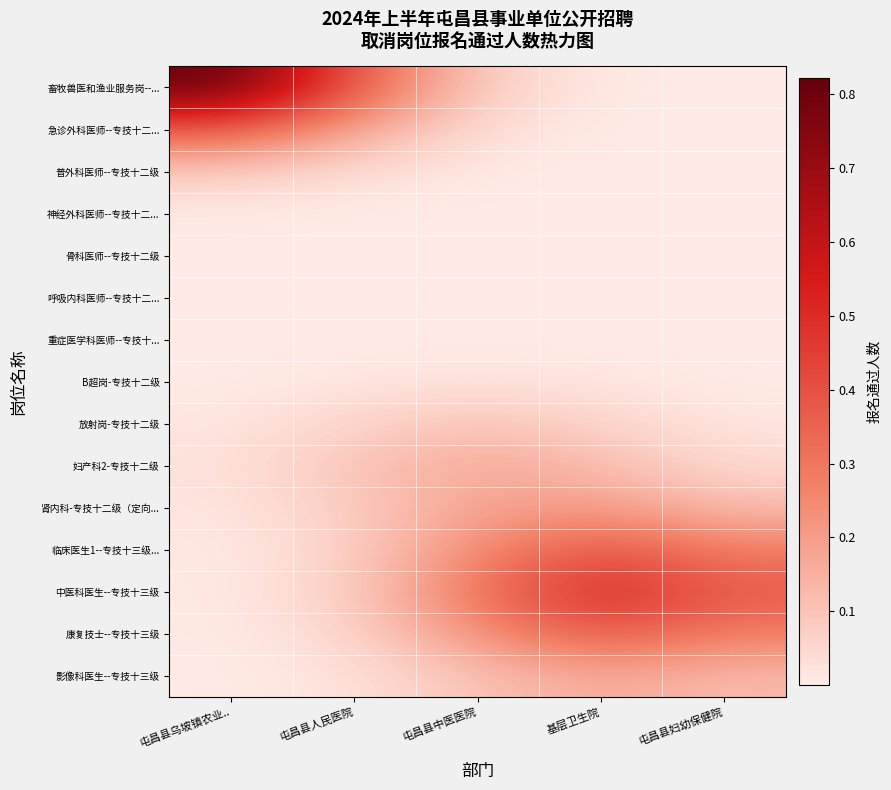

Reading right to left, extract all data points from this chart.

畜牧兽医和渔业服务岗--...: 屯昌县妇幼保健院=0.0	基层卫生院=0.0	屯昌县中医医院=0.1	屯昌县人民医院=0.4	屯昌县乌坡镇农业..=0.8
急诊外科医师--专技十二...: 屯昌县妇幼保健院=0.0	基层卫生院=0.0	屯昌县中医医院=0.0	屯昌县人民医院=0.2	屯昌县乌坡镇农业..=0.4
普外科医师--专技十二级: 屯昌县妇幼保健院=0.0	基层卫生院=0.0	屯昌县中医医院=0.0	屯昌县人民医院=0.0	屯昌县乌坡镇农业..=0.1
神经外科医师--专技十二...: 屯昌县妇幼保健院=0.0	基层卫生院=0.0	屯昌县中医医院=0.0	屯昌县人民医院=0.0	屯昌县乌坡镇农业..=0.0
骨科医师--专技十二级: 屯昌县妇幼保健院=0.0	基层卫生院=0.0	屯昌县中医医院=0.0	屯昌县人民医院=0.0	屯昌县乌坡镇农业..=0.0
呼吸内科医师--专技十二...: 屯昌县妇幼保健院=0.0	基层卫生院=0.0	屯昌县中医医院=0.0	屯昌县人民医院=0.0	屯昌县乌坡镇农业..=0.0
重症医学科医师--专技十...: 屯昌县妇幼保健院=0.0	基层卫生院=0.0	屯昌县中医医院=0.0	屯昌县人民医院=0.0	屯昌县乌坡镇农业..=0.0
B超岗-专技十二级: 屯昌县妇幼保健院=0.0	基层卫生院=0.0	屯昌县中医医院=0.0	屯昌县人民医院=0.0	屯昌县乌坡镇农业..=0.0
放射岗-专技十二级: 屯昌县妇幼保健院=0.0	基层卫生院=0.1	屯昌县中医医院=0.1	屯昌县人民医院=0.1	屯昌县乌坡镇农业..=0.0
妇产科2-专技十二级: 屯昌县妇幼保健院=0.0	基层卫生院=0.1	屯昌县中医医院=0.2	屯昌县人民医院=0.1	屯昌县乌坡镇农业..=0.0
肾内科-专技十二级（定向...: 屯昌县妇幼保健院=0.1	基层卫生院=0.2	屯昌县中医医院=0.2	屯昌县人民医院=0.1	屯昌县乌坡镇农业..=0.0
临床医生1--专技十三级...: 屯昌县妇幼保健院=0.3	基层卫生院=0.4	屯昌县中医医院=0.2	屯昌县人民医院=0.1	屯昌县乌坡镇农业..=0.0
中医科医生--专技十三级: 屯昌县妇幼保健院=0.4	基层卫生院=0.5	屯昌县中医医院=0.3	屯昌县人民医院=0.1	屯昌县乌坡镇农业..=0.0
康复技士--专技十三级: 屯昌县妇幼保健院=0.3	基层卫生院=0.4	屯昌县中医医院=0.2	屯昌县人民医院=0.1	屯昌县乌坡镇农业..=0.0
影像科医生--专技十三级: 屯昌县妇幼保健院=0.1	基层卫生院=0.2	屯昌县中医医院=0.1	屯昌县人民医院=0.0	屯昌县乌坡镇农业..=0.0